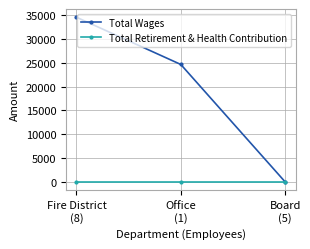

The Total Wages series shows 0 at Board
(5). True or false?

True